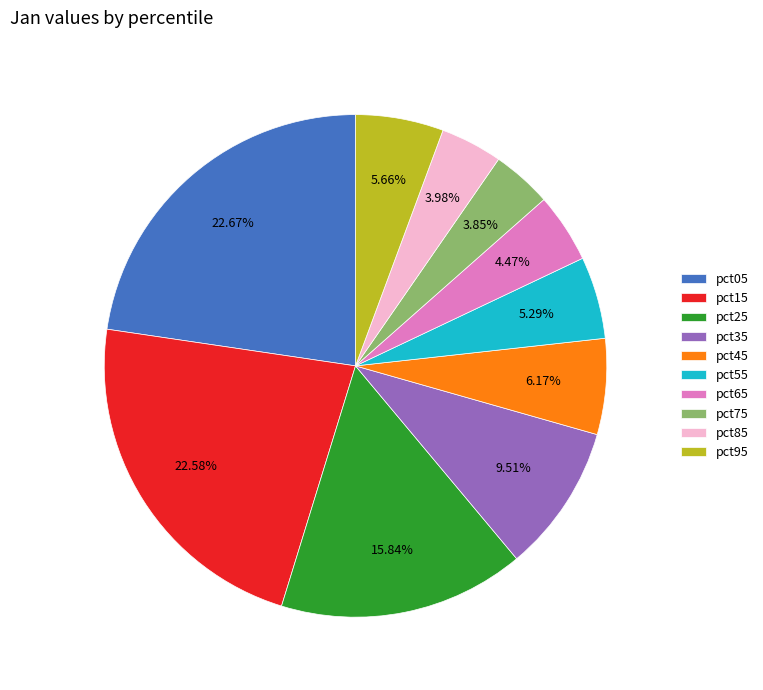

How many slices are in this pie chart?

10